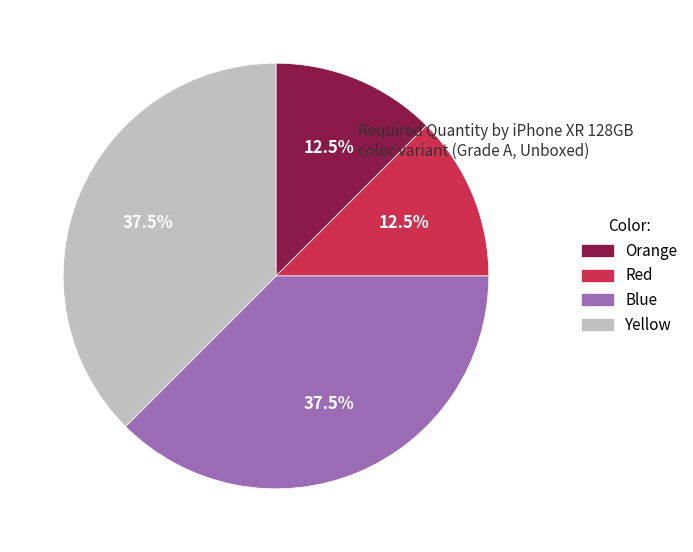

What percentage do Blue and Yellow together represent?

75.0%